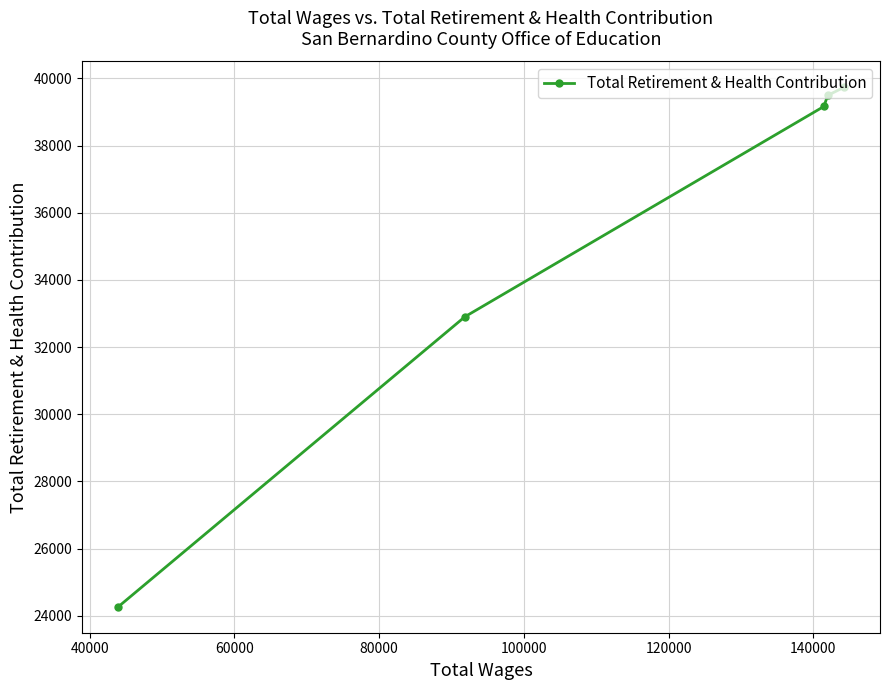

What is the sum of all values?

175561